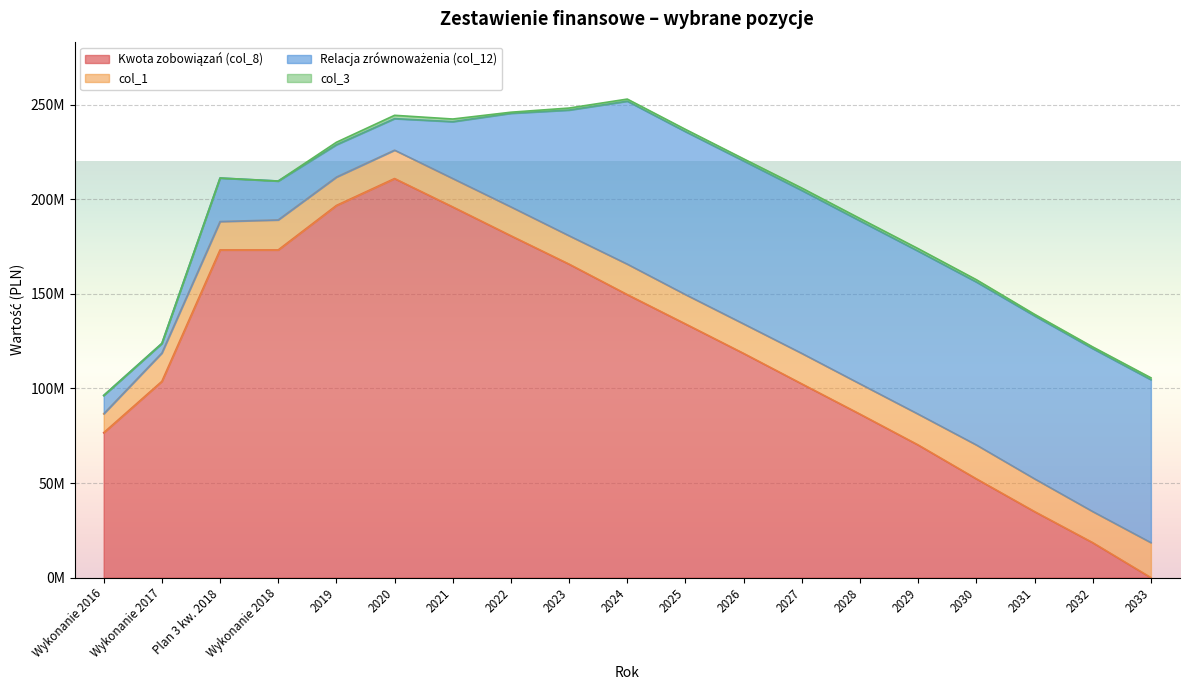

The col_12 series shows 129660178.8 at 2027. True or false?

False